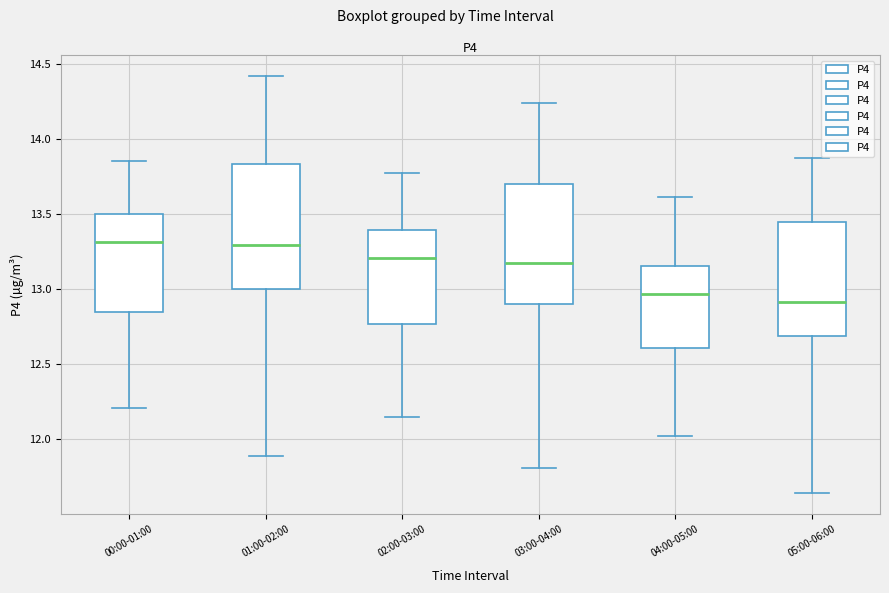

Reading left to right, read every box against the y-axis: the position of its median line, the range the box covers, and the ends of its whiskers. The values are not printed on the chart, so give them approximately, as read against the axis.

00:00-01:00: median 13.30, box 12.85 to 13.50, whiskers 12.20 to 13.85
01:00-02:00: median 13.30, box 13.00 to 13.85, whiskers 11.90 to 14.40
02:00-03:00: median 13.20, box 12.75 to 13.40, whiskers 12.15 to 13.75
03:00-04:00: median 13.20, box 12.90 to 13.70, whiskers 11.80 to 14.25
04:00-05:00: median 12.95, box 12.60 to 13.15, whiskers 12.00 to 13.60
05:00-06:00: median 12.90, box 12.70 to 13.45, whiskers 11.65 to 13.85